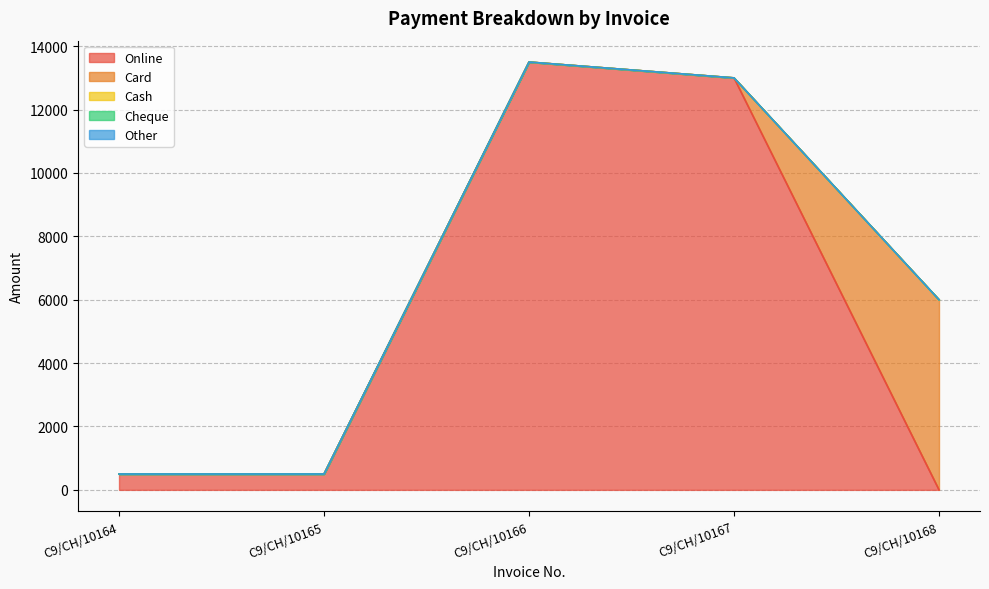

Reading left to right, what are all the values shown in this chart?

Online: 500	500	13500	13000	0
Card: 0	0	0	0	6000
Cash: 0	0	0	0	0
Cheque: 0	0	0	0	0
Other: 0	0	0	0	0